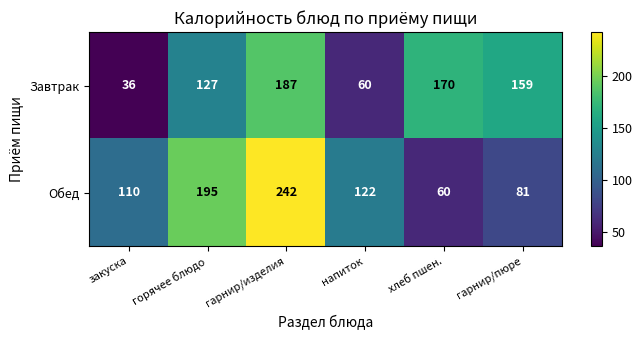

What is the difference between the second highest and second lowest values in the Завтрак series?

110